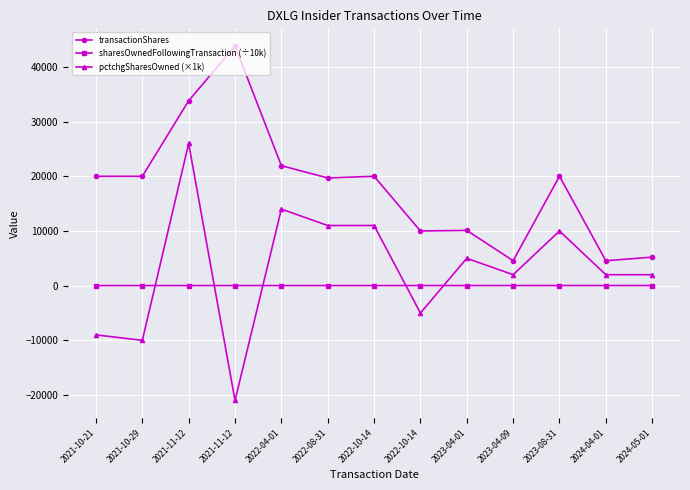

How many values in the transactionShares series are below 20000?

6